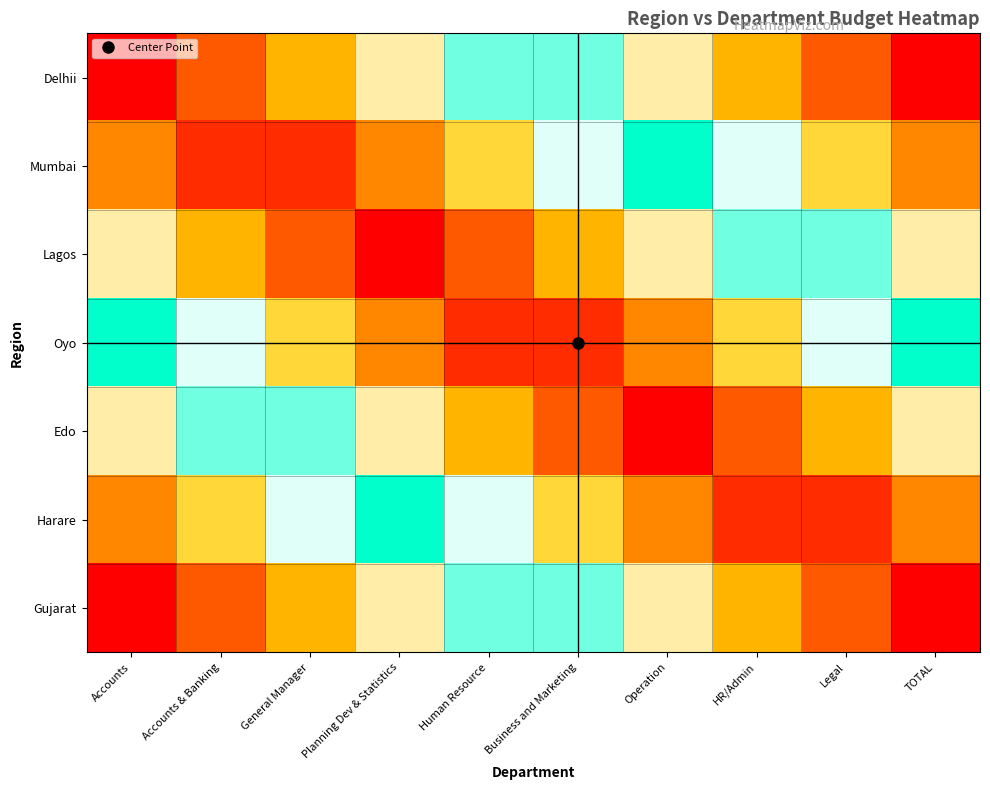

Reading right to left, what are all the values shown in this chart?

Delhii: TOTAL=1.0	Legal=0.9	HR/Admin=0.8	Operation=0.7	Business and Marketing=0.6	Human Resource=0.4	Planning Dev & Statistics=0.3	General Manager=0.2	Accounts & Banking=0.1	Accounts=0.0
Mumbai: TOTAL=0.8	Legal=0.7	HR/Admin=0.6	Operation=0.5	Business and Marketing=0.4	Human Resource=0.3	Planning Dev & Statistics=0.2	General Manager=0.1	Accounts & Banking=0.1	Accounts=0.2
Lagos: TOTAL=0.7	Legal=0.6	HR/Admin=0.4	Operation=0.3	Business and Marketing=0.2	Human Resource=0.1	Planning Dev & Statistics=0.0	General Manager=0.1	Accounts & Banking=0.2	Accounts=0.3
Oyo: TOTAL=0.5	Legal=0.4	HR/Admin=0.3	Operation=0.2	Business and Marketing=0.1	Human Resource=0.1	Planning Dev & Statistics=0.2	General Manager=0.3	Accounts & Banking=0.4	Accounts=0.5
Edo: TOTAL=0.3	Legal=0.2	HR/Admin=0.1	Operation=0.0	Business and Marketing=0.1	Human Resource=0.2	Planning Dev & Statistics=0.3	General Manager=0.4	Accounts & Banking=0.6	Accounts=0.7
Harare: TOTAL=0.2	Legal=0.1	HR/Admin=0.1	Operation=0.2	Business and Marketing=0.3	Human Resource=0.4	Planning Dev & Statistics=0.5	General Manager=0.6	Accounts & Banking=0.7	Accounts=0.8
Gujarat: TOTAL=0.0	Legal=0.1	HR/Admin=0.2	Operation=0.3	Business and Marketing=0.4	Human Resource=0.6	Planning Dev & Statistics=0.7	General Manager=0.8	Accounts & Banking=0.9	Accounts=1.0